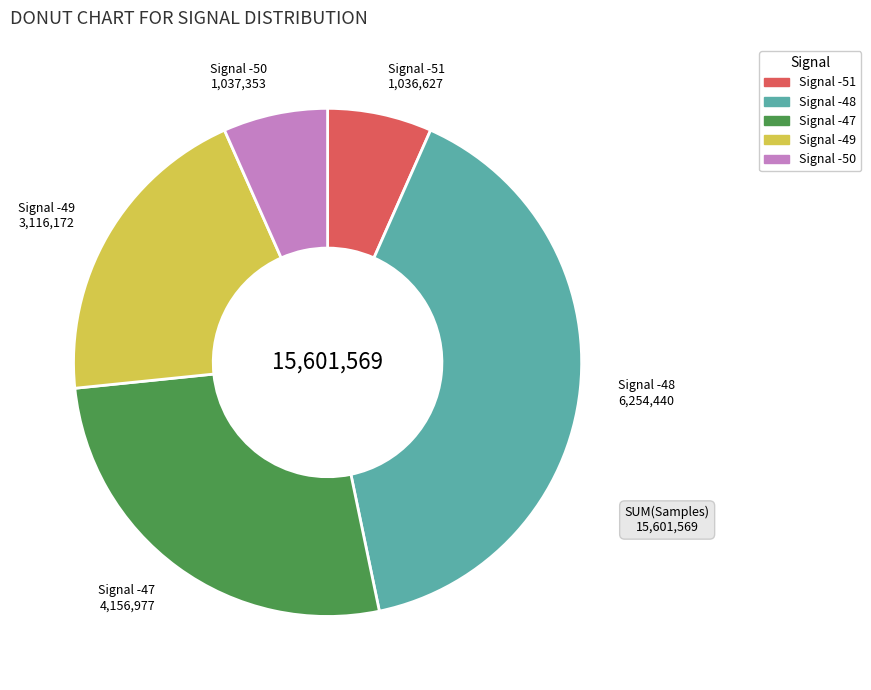

Is there any slice that represents more than half of the pie?

No